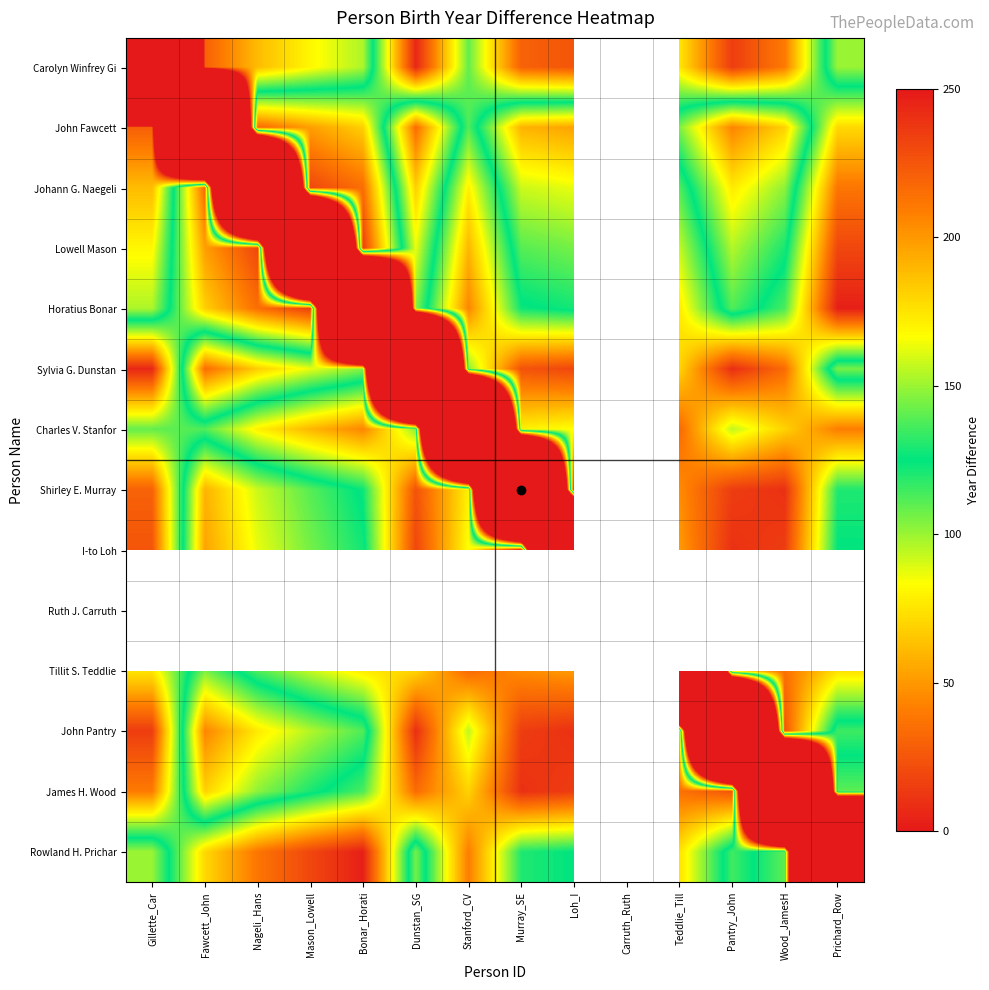

At which category does the chart reach its minimum across all series?

Prichard_Row